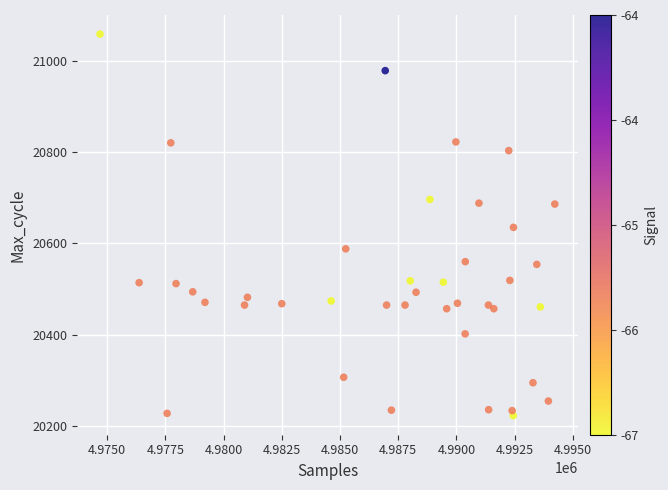

What is the range of X values (max minus min)?

19531